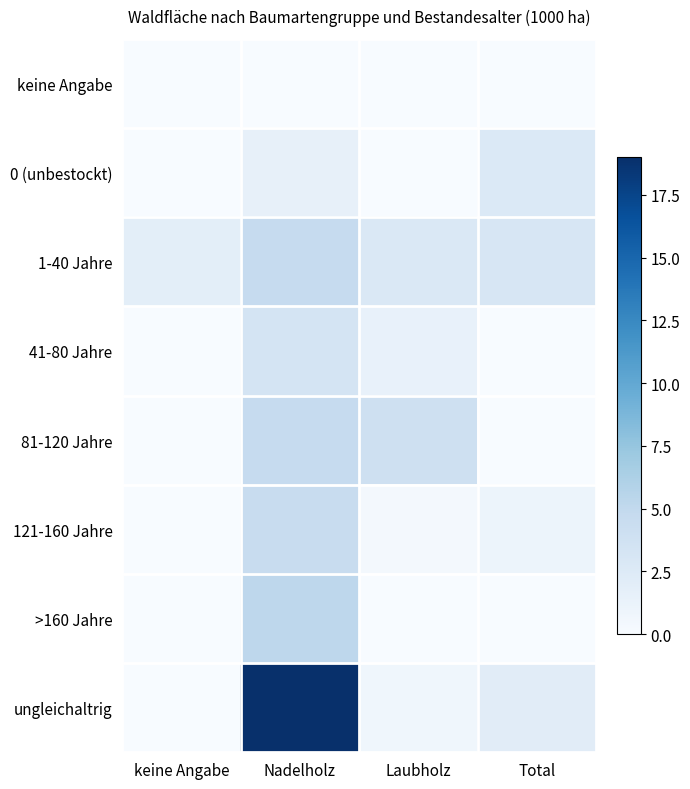

Reading right to left, extract all data points from this chart.

keine Angabe: Total=0.0	Laubholz=0.0	Nadelholz=0.0	keine Angabe=0.0
0 (unbestockt): Total=2.6	Laubholz=0.0	Nadelholz=1.5	keine Angabe=0.0
1-40 Jahre: Total=3.0	Laubholz=2.8	Nadelholz=4.7	keine Angabe=1.9
41-80 Jahre: Total=0.0	Laubholz=1.4	Nadelholz=3.4	keine Angabe=0.0
81-120 Jahre: Total=0.0	Laubholz=3.9	Nadelholz=4.7	keine Angabe=0.0
121-160 Jahre: Total=1.0	Laubholz=0.3	Nadelholz=4.5	keine Angabe=0.0
>160 Jahre: Total=0.0	Laubholz=0.0	Nadelholz=5.2	keine Angabe=0.0
ungleichaltrig: Total=2.1	Laubholz=0.7	Nadelholz=19.0	keine Angabe=0.0